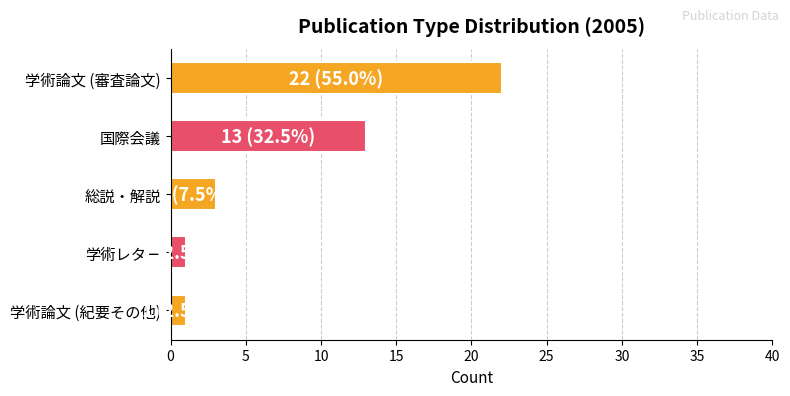

The value at 国際会議 is 13. True or false?

True